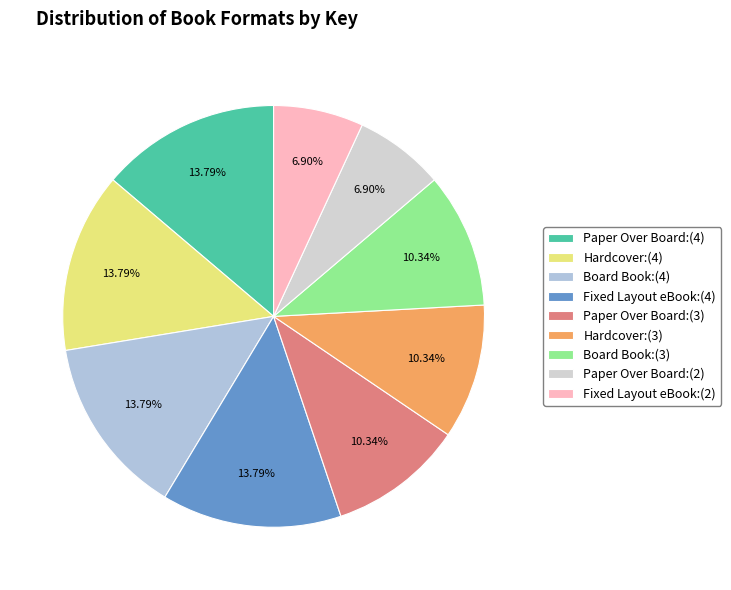

How many slices are in this pie chart?

9